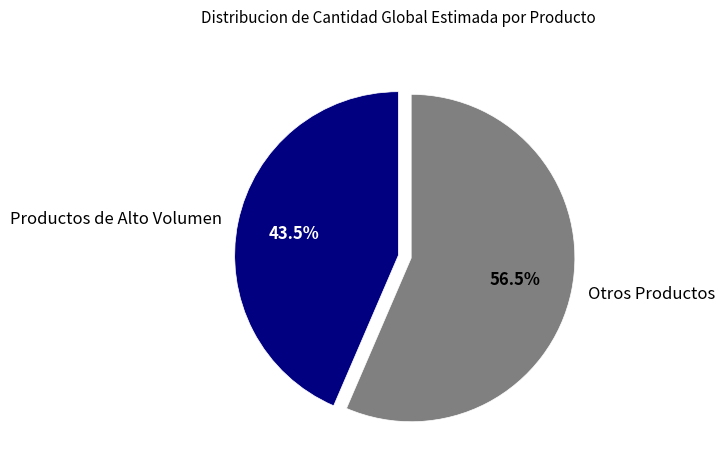

What is the smallest slice in the pie chart?

Productos de Alto Volumen